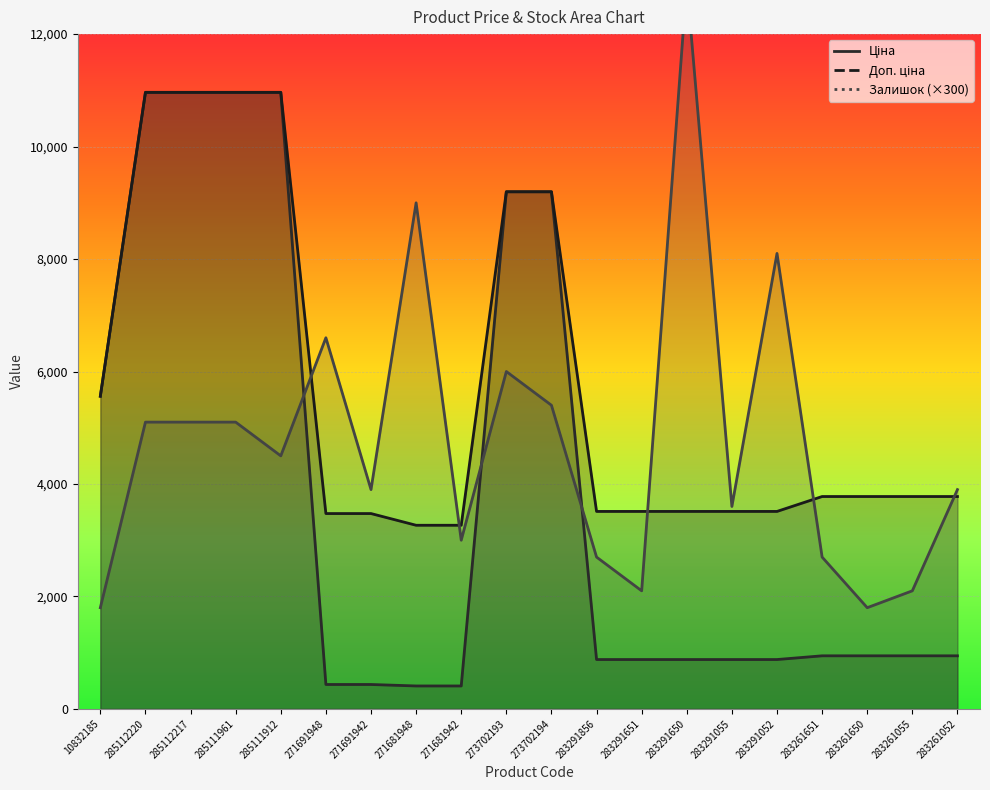

What is the highest value of the Доп. ціна series?

10964.4